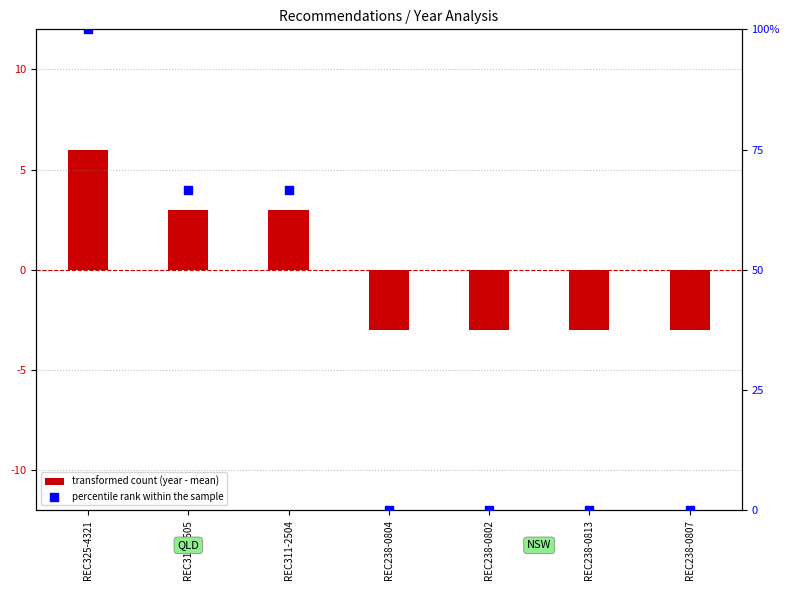

What are all the series names shown in the legend?

transformed count (year - mean), percentile rank within the sample